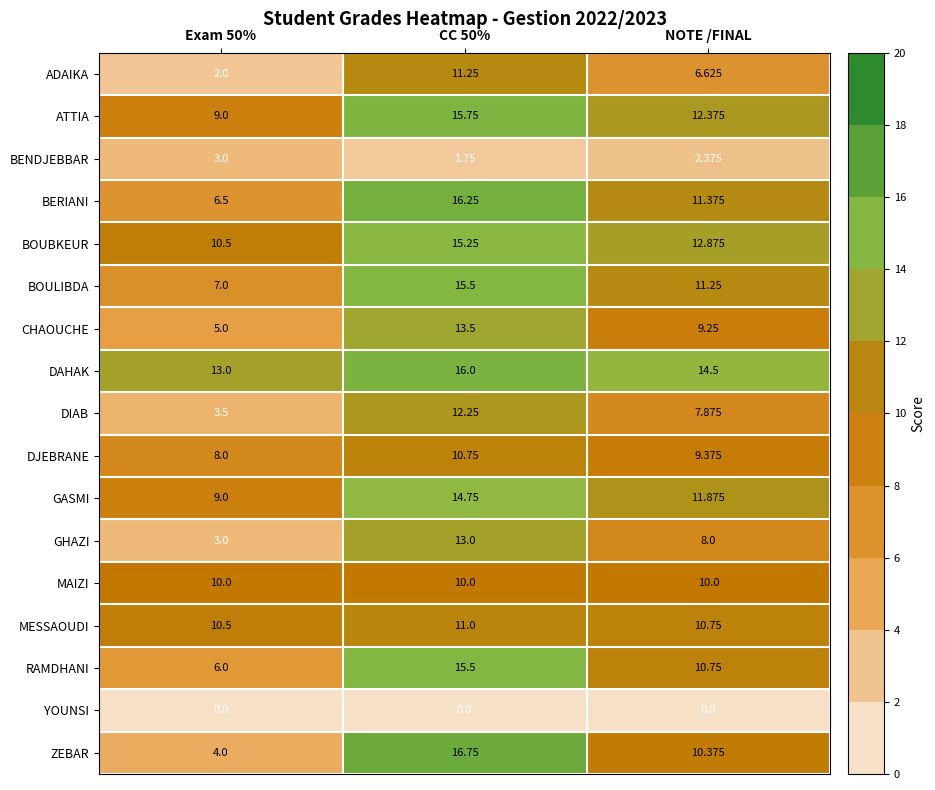

Count the number of categories in the chart.

3